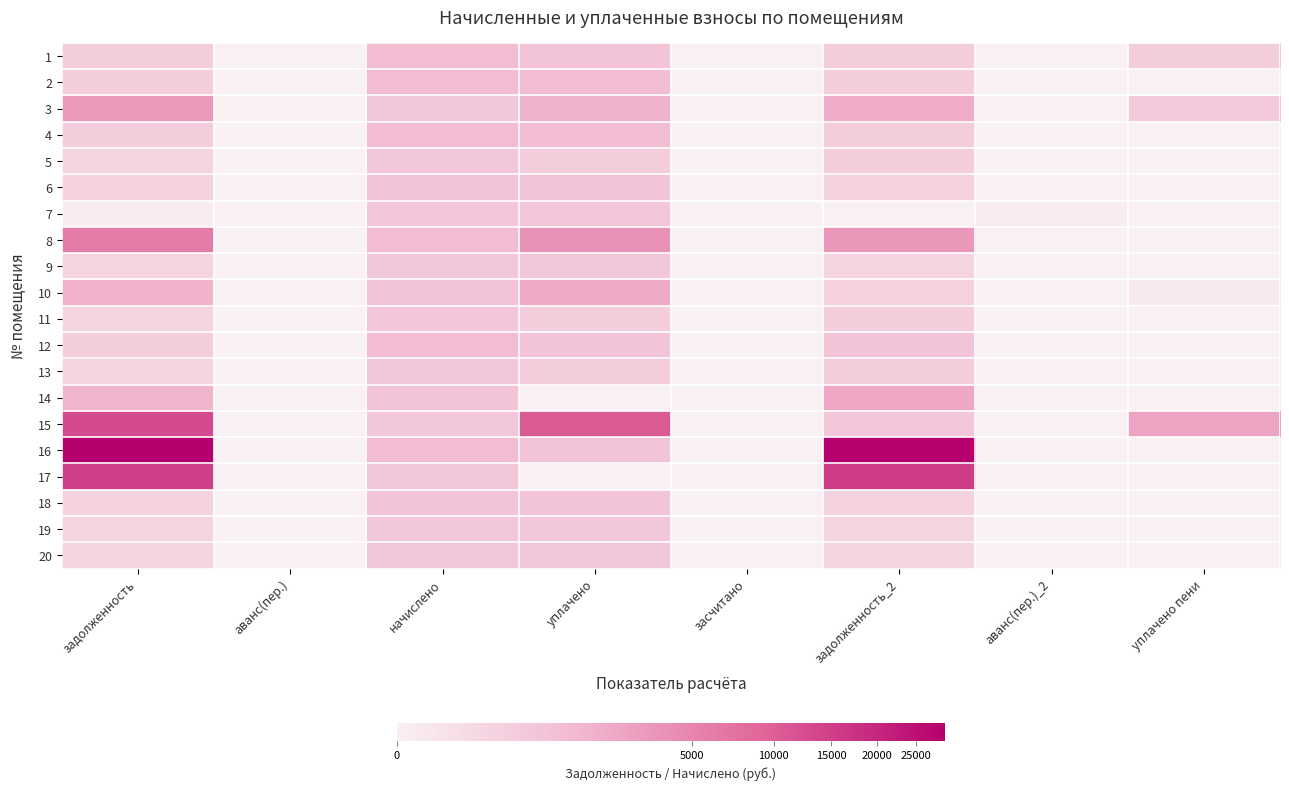

What is the greatest value displayed?

29201.0